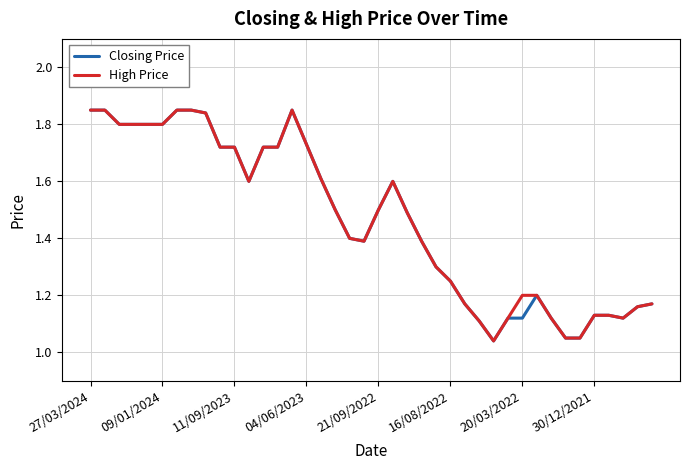

Where is the first local minimum for High Price?

11